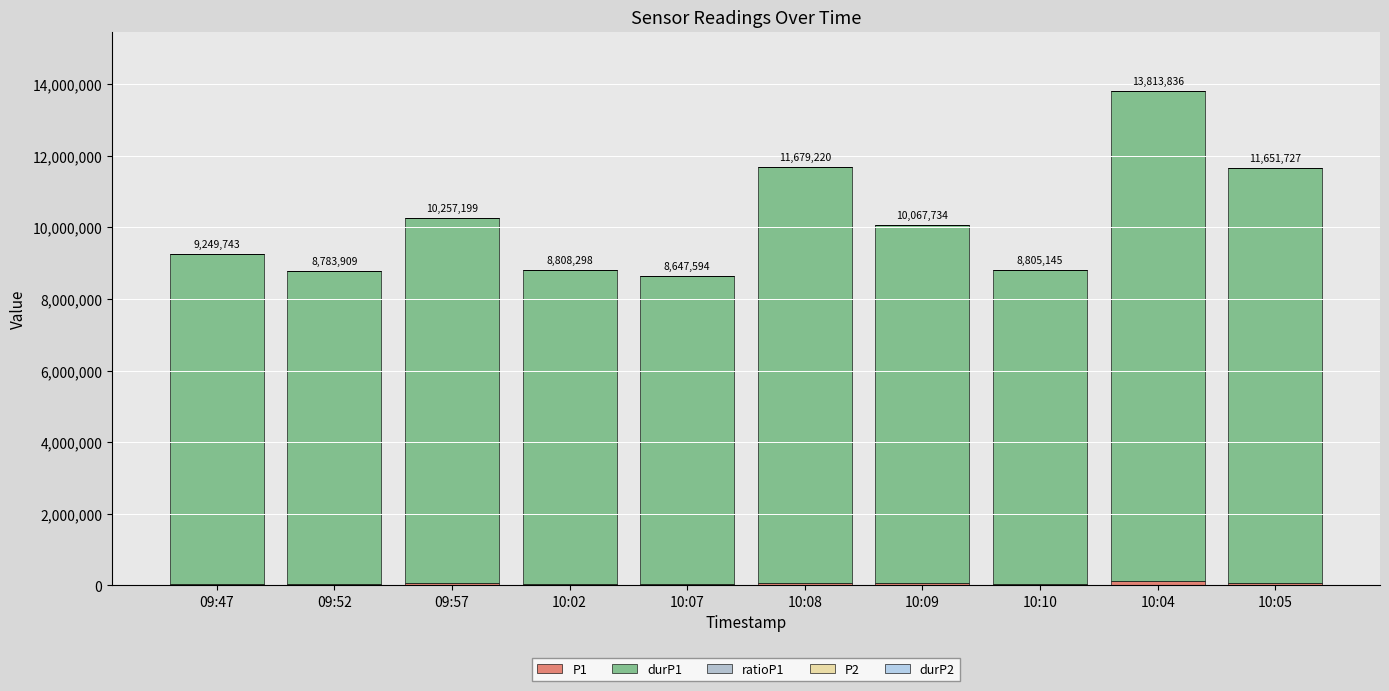

At 10:09, list the series in order from smallest to largest.

durP2, P2, ratioP1, P1, durP1